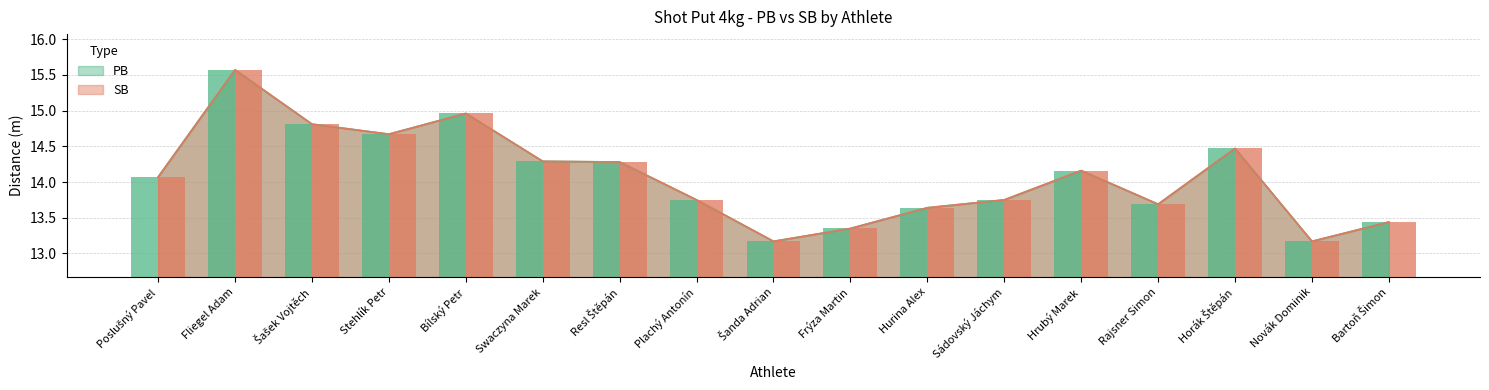

What is the total value across all series at Frýza Martin?

26.7